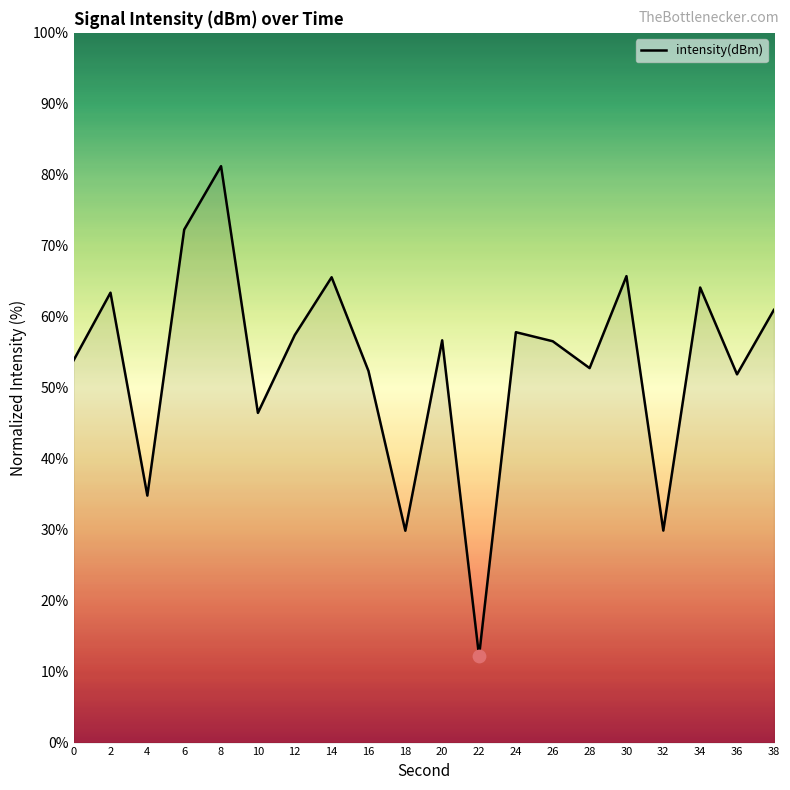

What is the change in value from 2 to 6?

+8.9